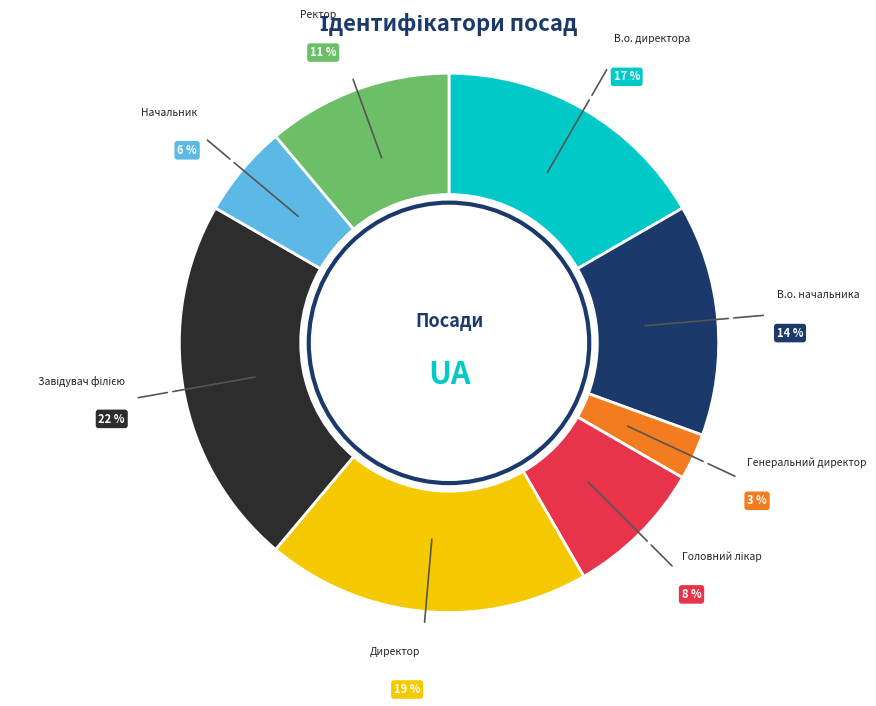

To the nearest percent, what portion does Директор represent?

19%